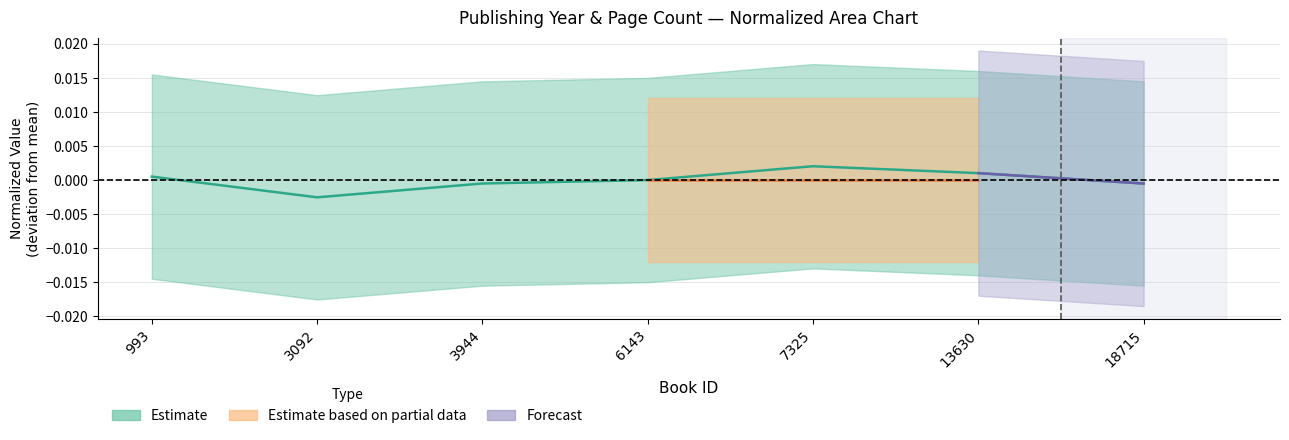

Reading left to right, list all the values displayed in this chart.

993=0.0	3092=-0.0	3944=-0.0	6143=0.0	7325=0.0	13630=0.0	18715=-0.0